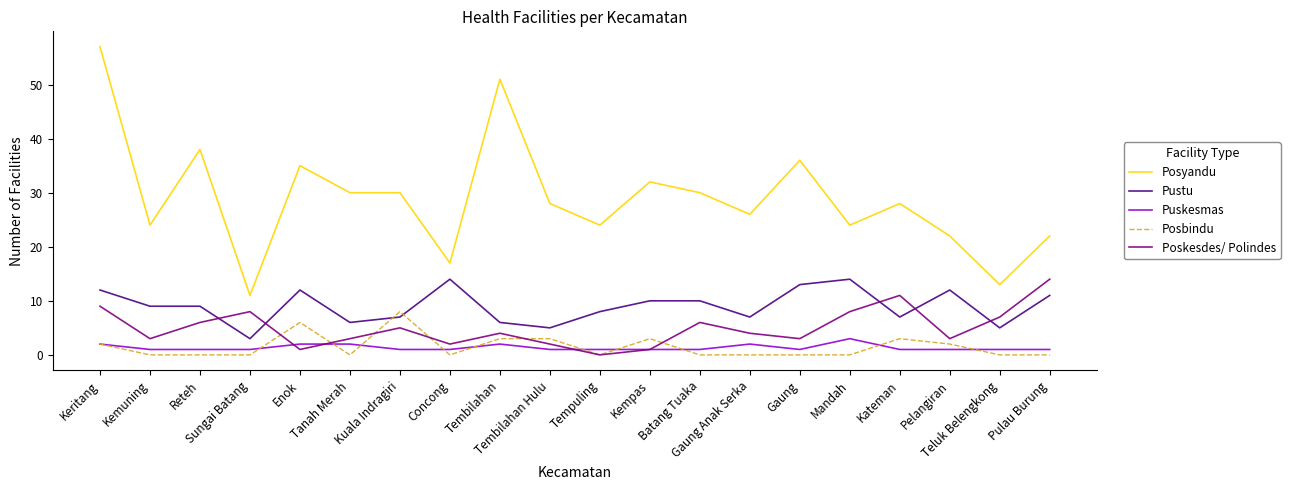

Does the chart display data point markers on the line(s)?

No